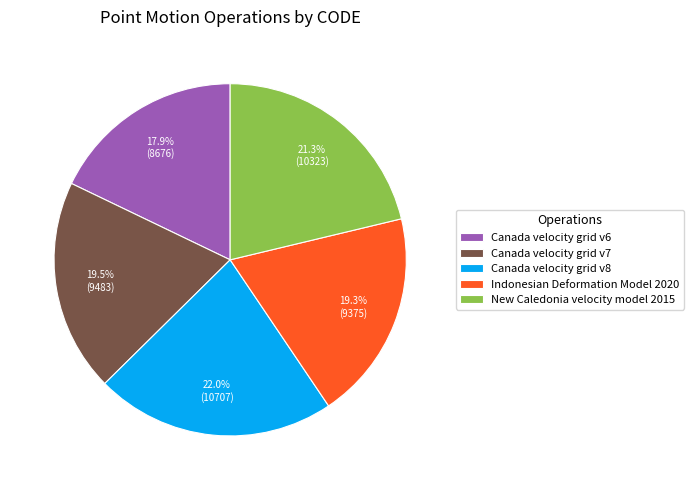

Between Canada velocity grid v8 and Canada velocity grid v7, which is larger?

Canada velocity grid v8